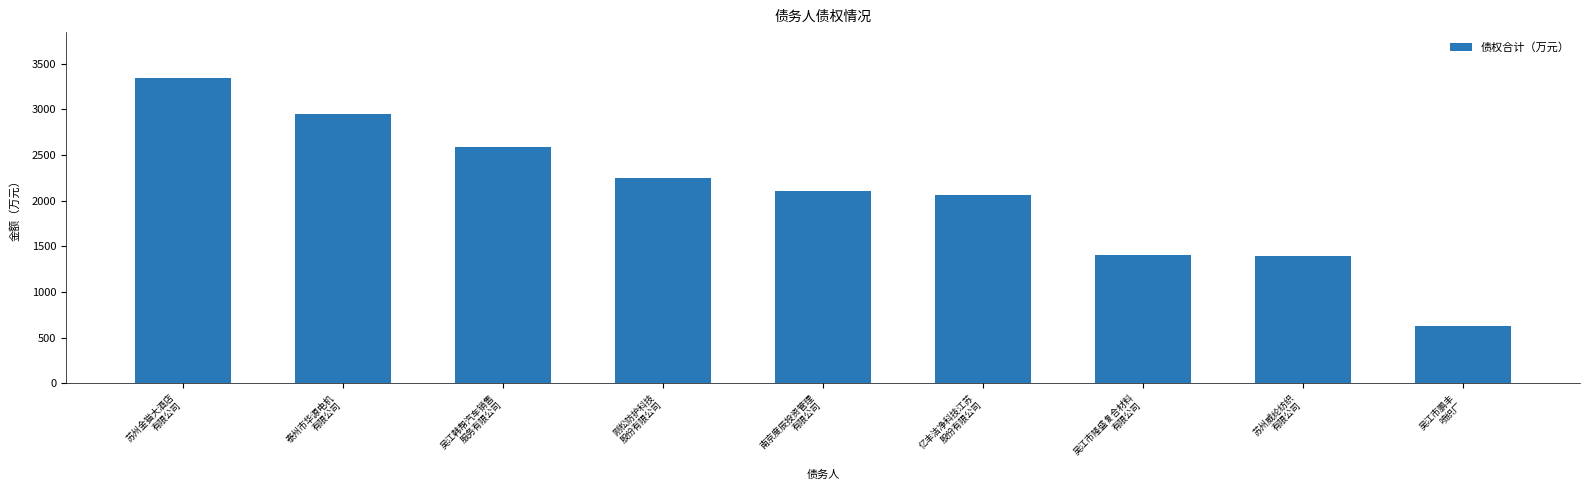

What is the approximate value at 吴江韩帮汽车销售
服务有限公司?

2586.2